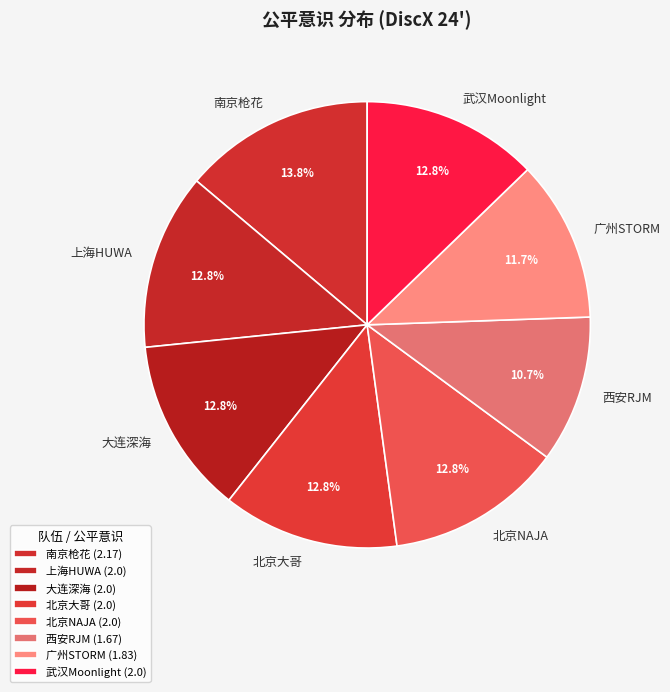

Does 大连深海 account for over 50% of the chart?

No